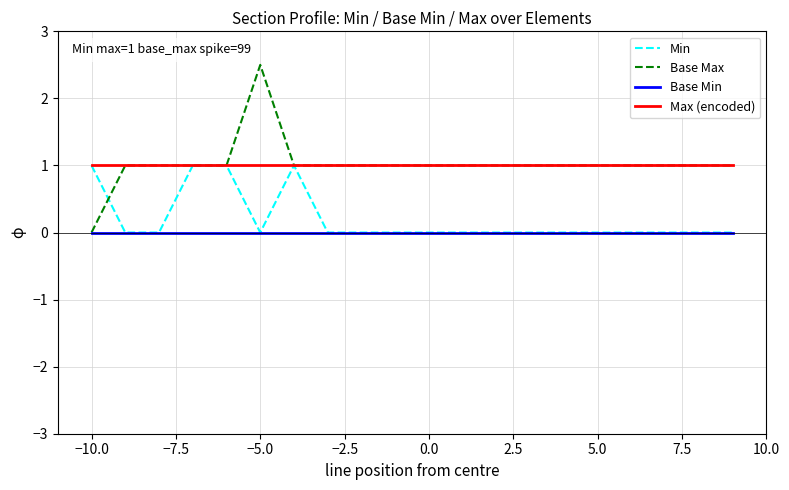

True or false: Base Min and Max (encoded) cross at least once.

False